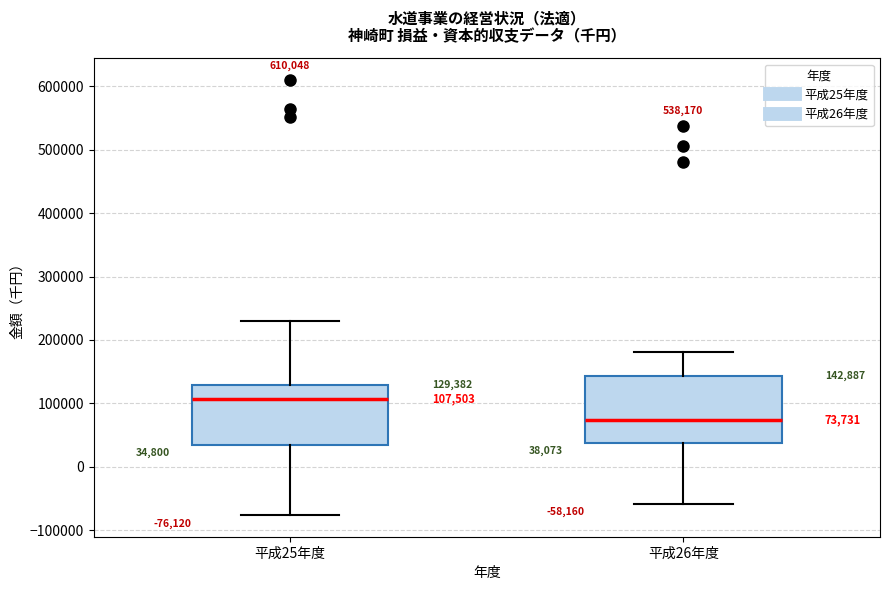

Which box has the lowest median line?

平成26年度